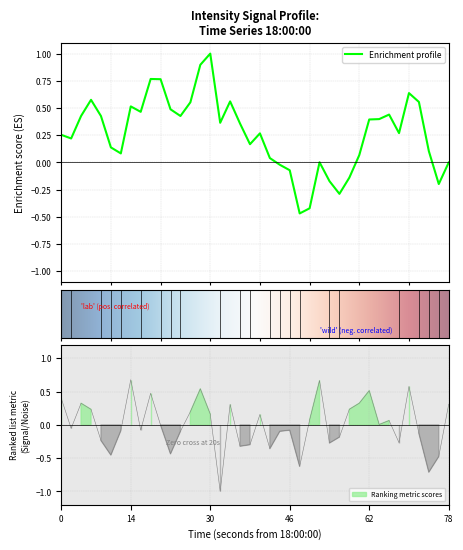

What is the label of the 33rd point from the left?

32